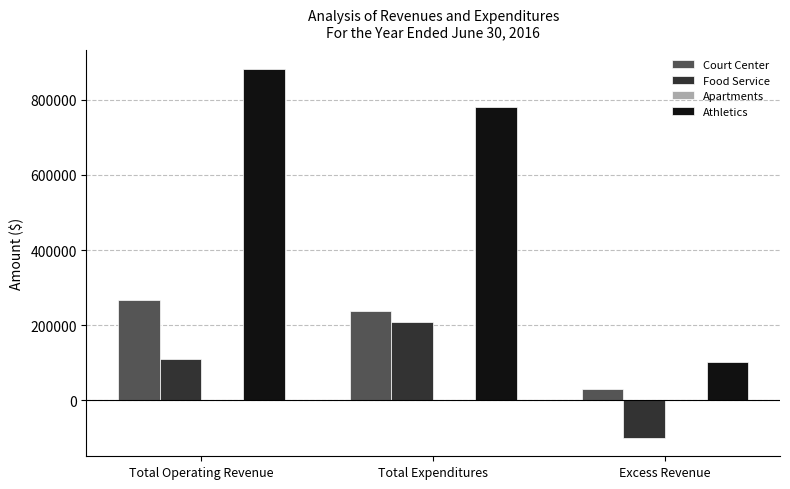

Is it true that Court Center equals 92351 at Total Expenditures?

False